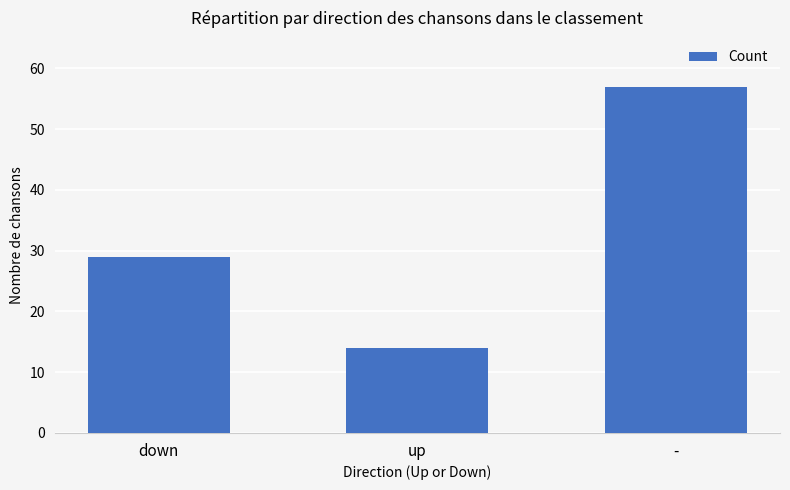

What is the ratio of the value at down to the value at -?

0.5